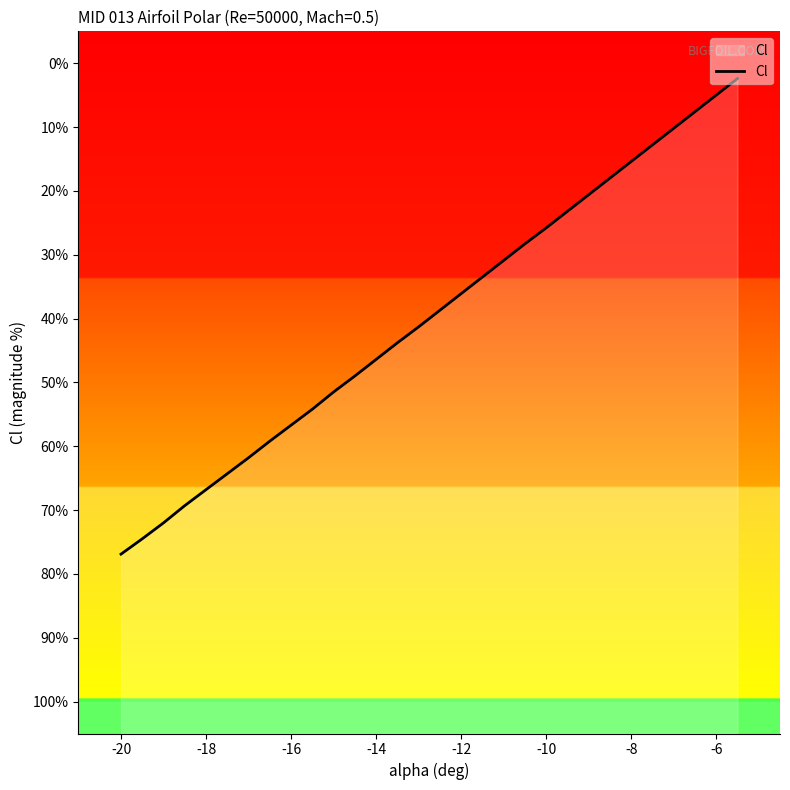

What is the difference between the second highest and second lowest values?

0.7